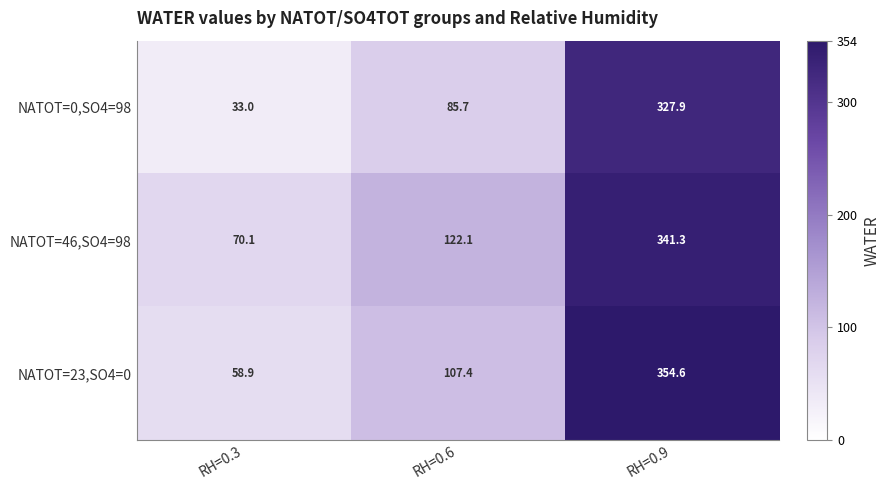

The NATOT=0,SO4=98 series shows 136.1 at RH=0.6. True or false?

False